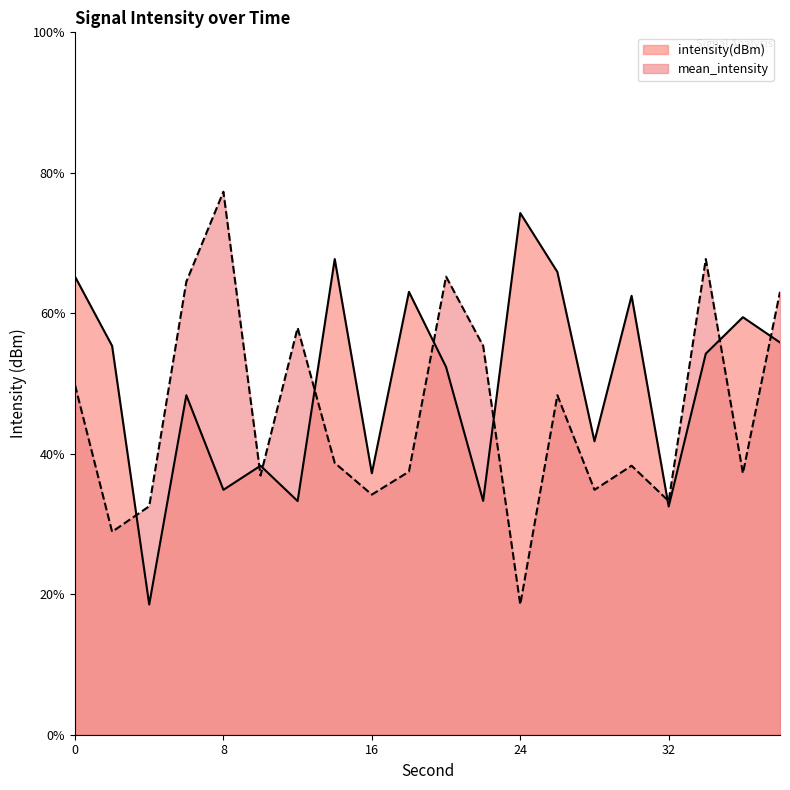

Reading left to right, what are all the values shown in this chart?

intensity(dBm): 65.2	55.4	18.5	48.3	34.9	38.3	33.3	67.7	37.2	63.1	52.4	33.3	74.3	65.9	41.8	62.5	32.5	54.2	59.4	55.8
mean_intensity: 49.8	28.9	32.5	64.5	77.3	36.9	57.9	38.7	34.2	37.5	65.2	55.4	18.5	48.3	34.9	38.3	33.3	67.7	37.2	63.1